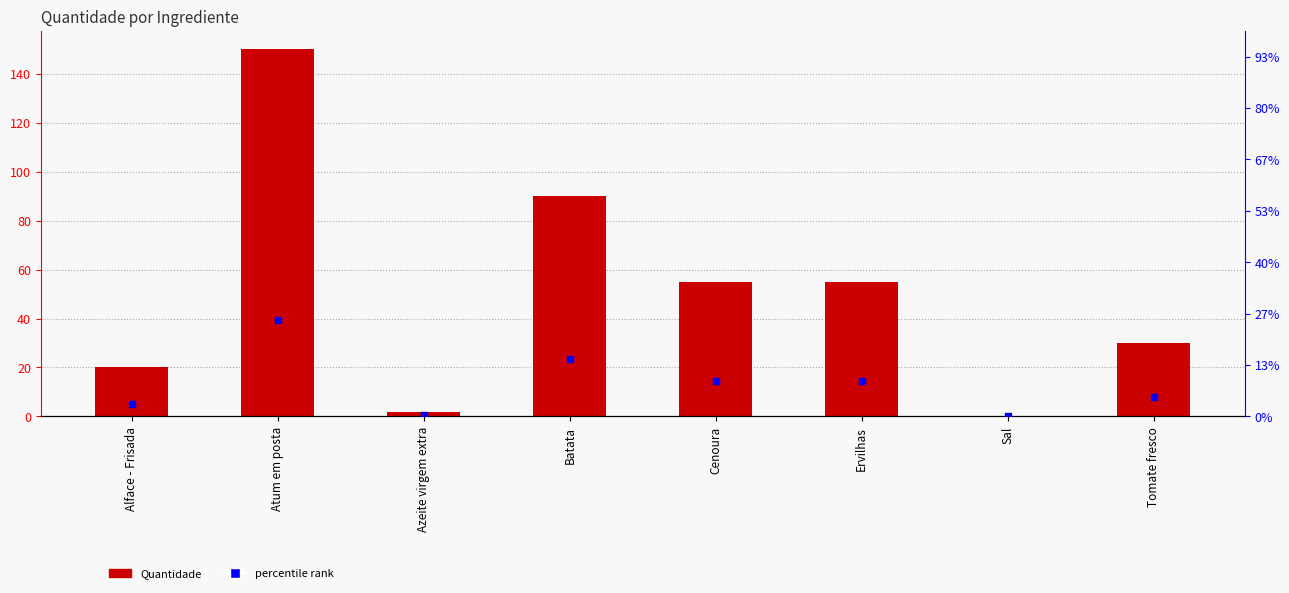

At which category is the sum across all series the highest?

Atum em posta